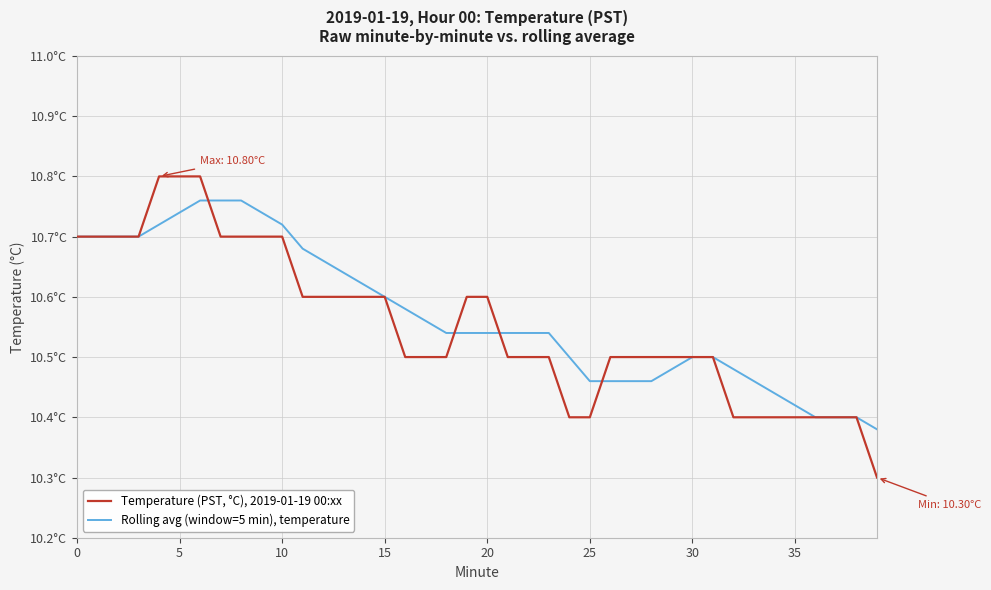

Is this an area chart (filled region under the line)?

No